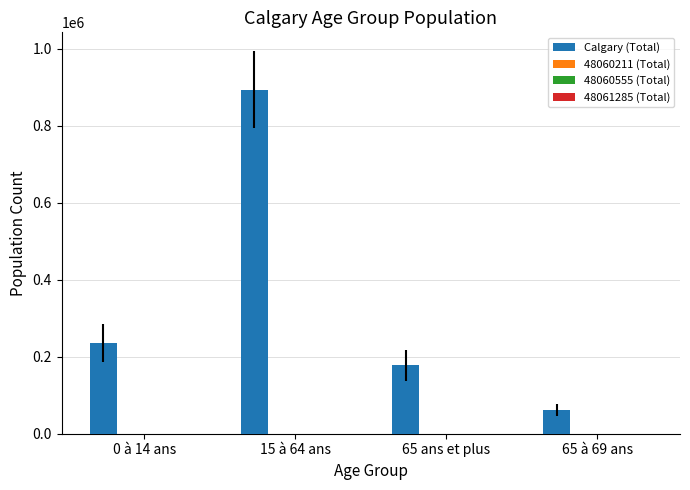

Which series changed the most between 15 à 64 ans and 65 ans et plus?

Calgary (Total)